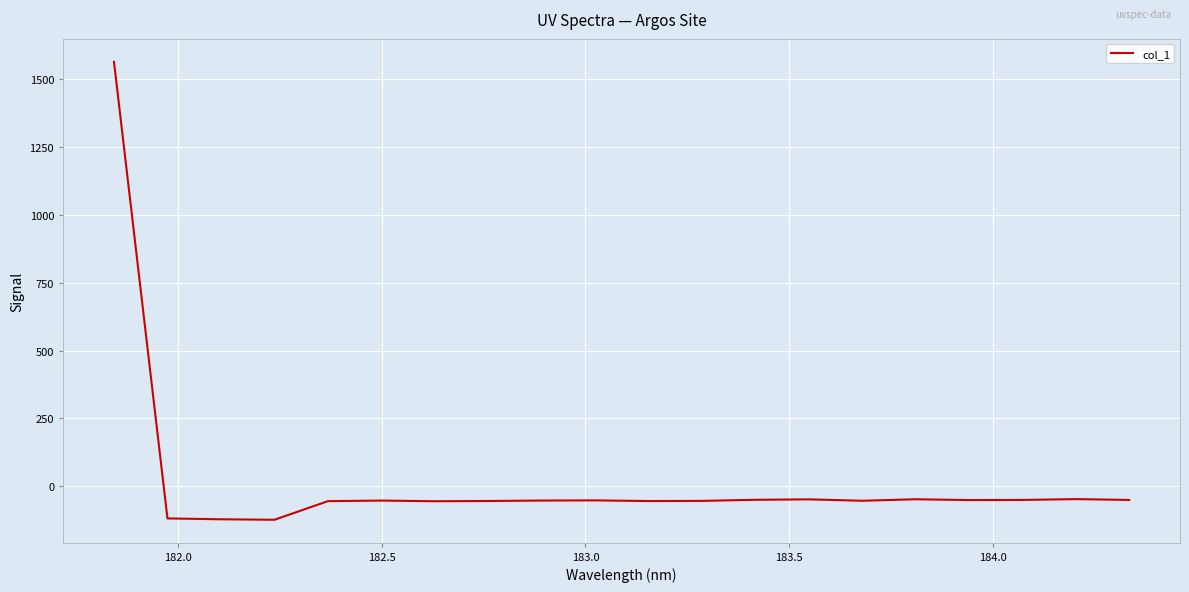

What is the greatest value displayed?

1565.3